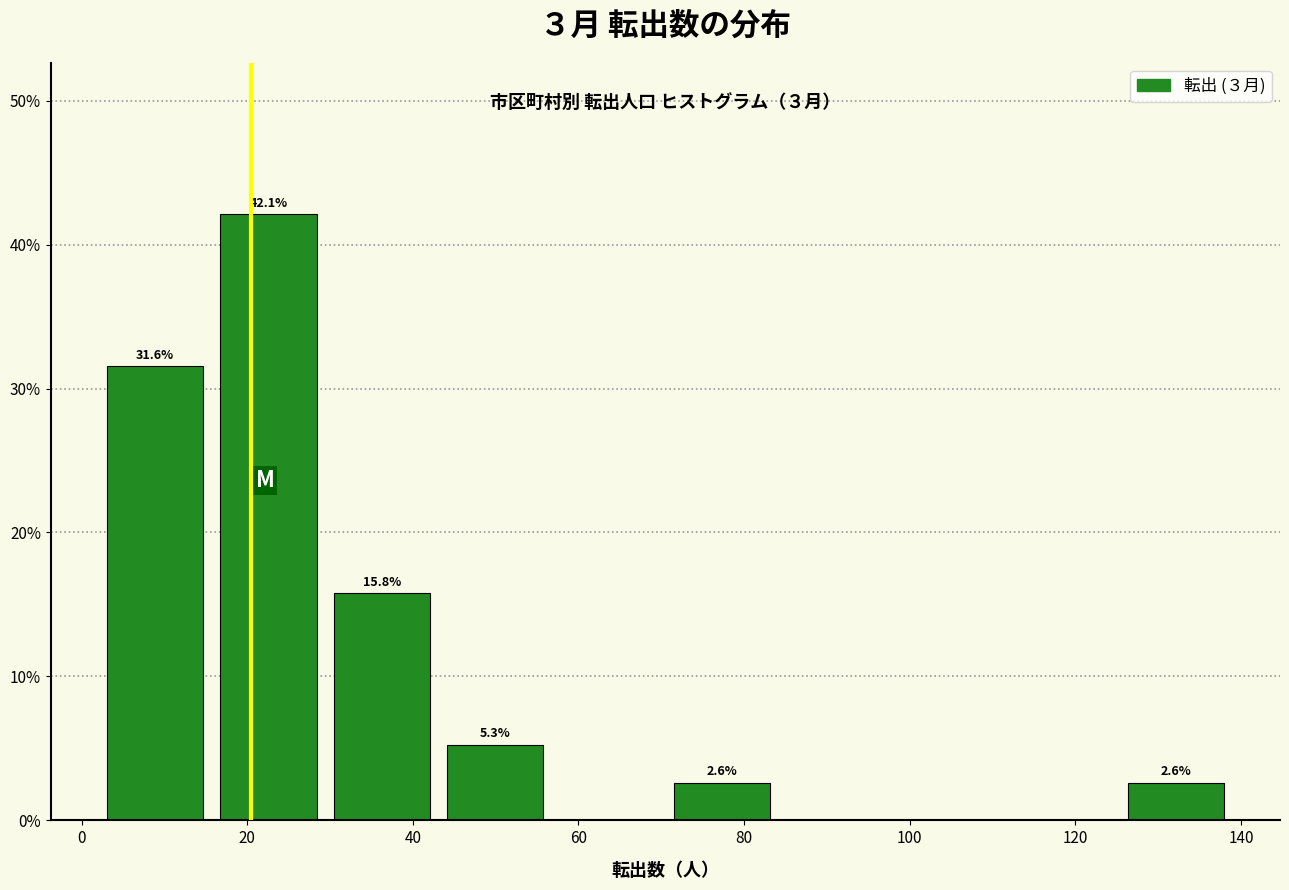

Which range on the x-axis has the tallest bar?

16 to 30